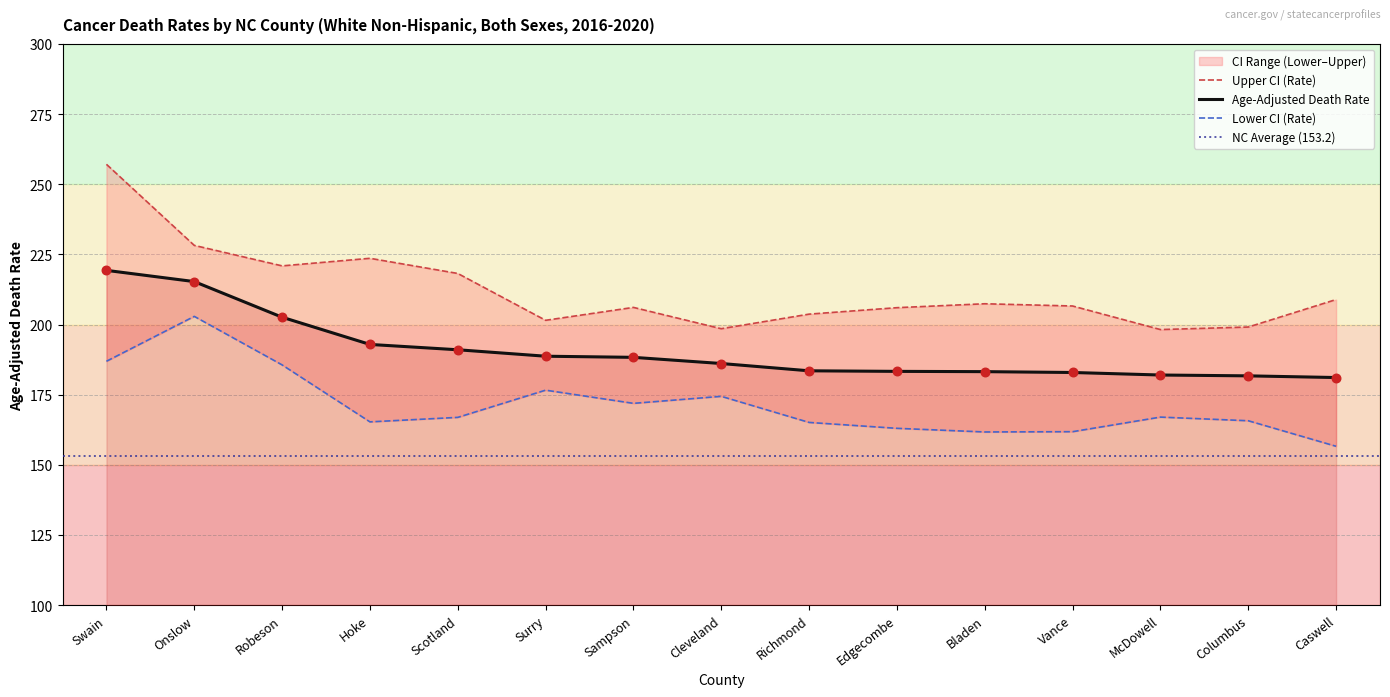

Is it true that Age-Adjusted Death Rate equals 52.3 at Surry?

False